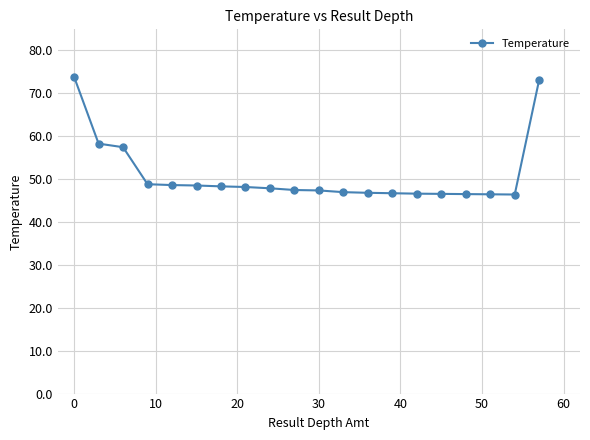

How many distinct data groups are displayed?

1